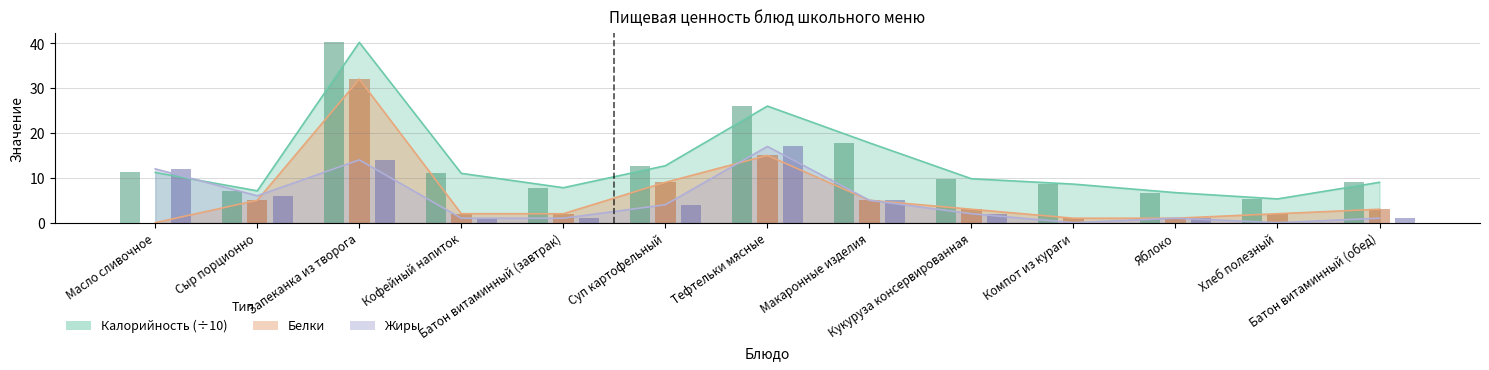

At which label is Калорийность closest to 22?

Тефтельки мясные